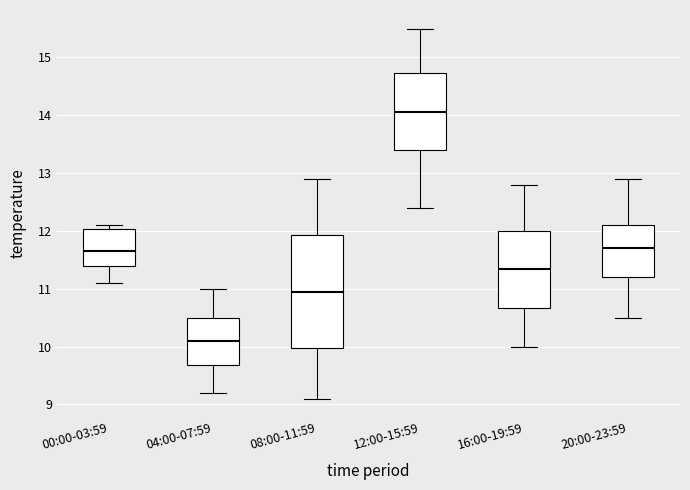

Reading left to right, transcribe this box plot: for each box, give where its median line is, the range the box spans, and where its two whiskers end, as read against the y-axis. The values are not printed on the chart, so give them approximately, as read against the axis.

00:00-03:59: median 11.7, box 11.4 to 12.0, whiskers 11.1 to 12.1
04:00-07:59: median 10.1, box 9.7 to 10.5, whiskers 9.2 to 11.0
08:00-11:59: median 11.0, box 10.0 to 11.9, whiskers 9.1 to 12.9
12:00-15:59: median 14.1, box 13.4 to 14.7, whiskers 12.4 to 15.5
16:00-19:59: median 11.4, box 10.7 to 12.0, whiskers 10.0 to 12.8
20:00-23:59: median 11.7, box 11.2 to 12.1, whiskers 10.5 to 12.9